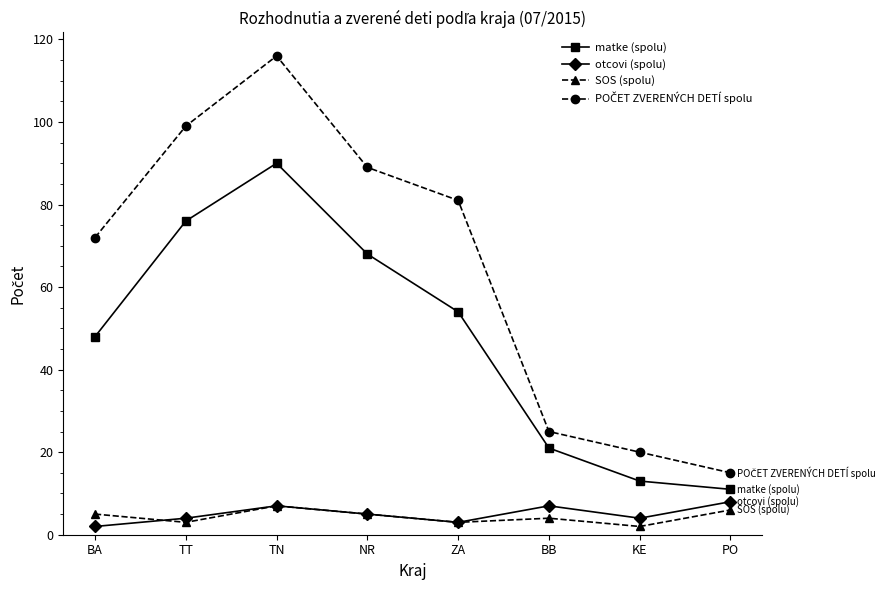

What is the sum of all otcovi (spolu) values?

40